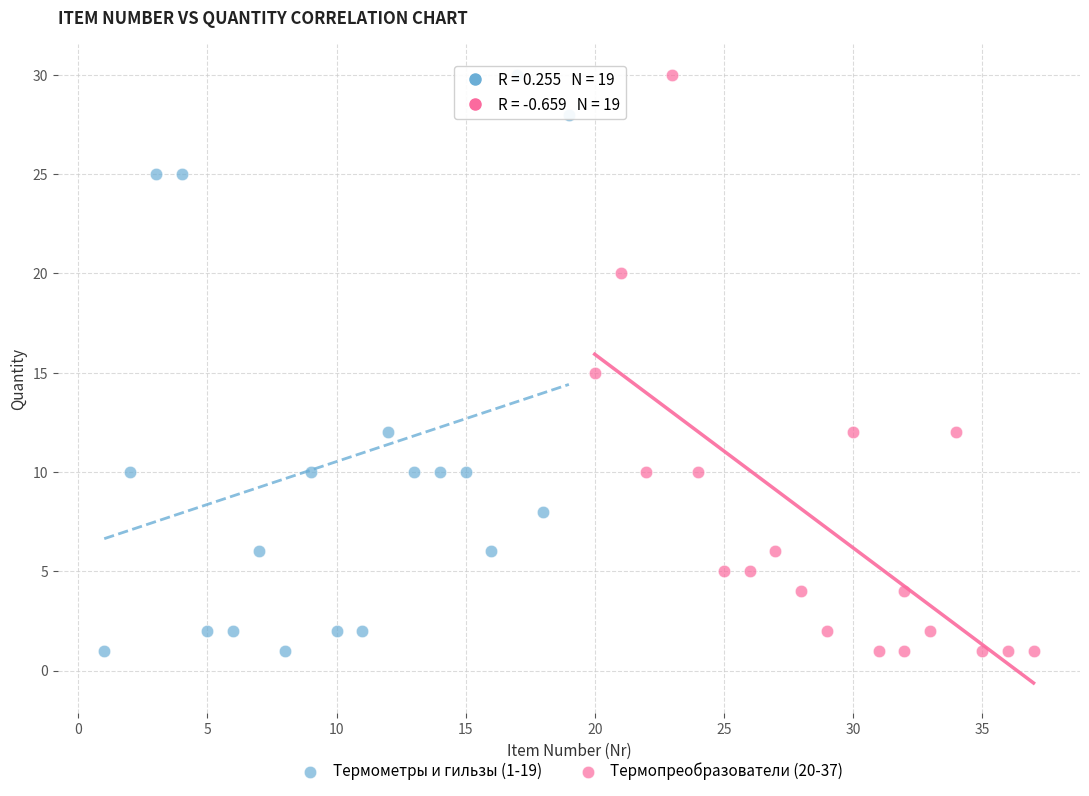

What are all the series names shown in the legend?

Термометры и гильзы (1-19), Термопреобразователи (20-37)